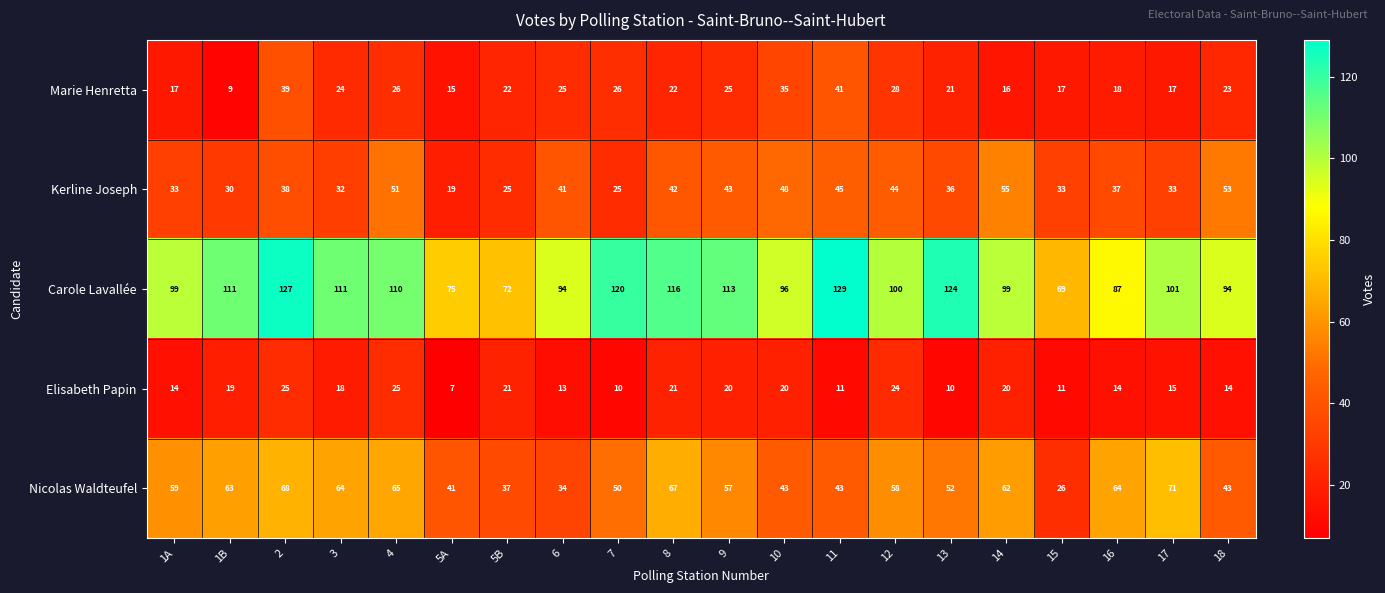

What is the sum of all Nicolas Waldteufel values?

1067